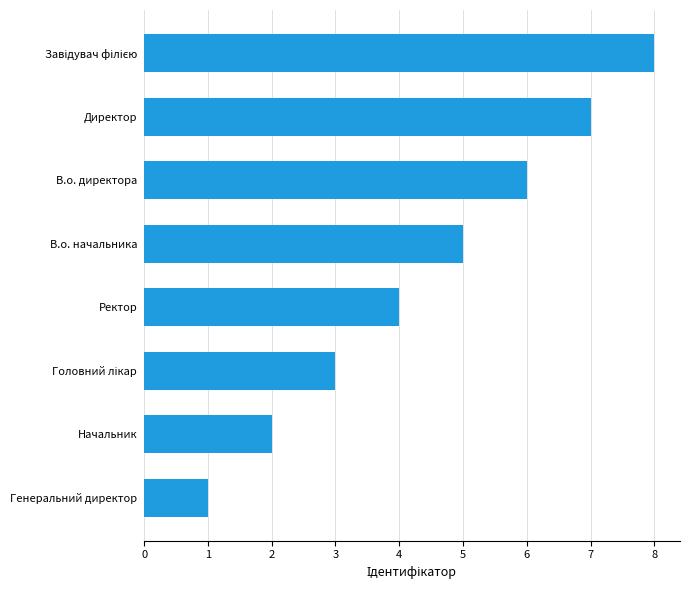

What is the change in value from Генеральний директор to Начальник?

+1